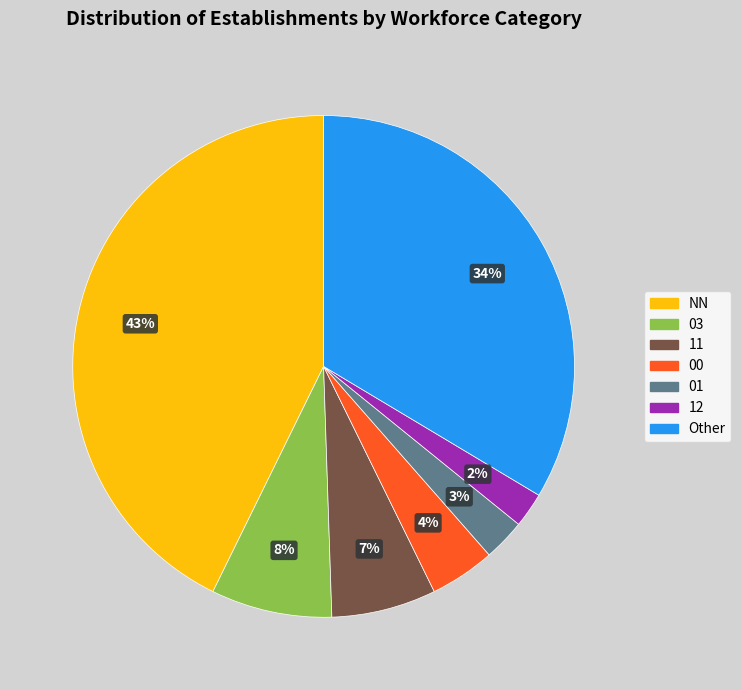

To the nearest percent, what is the average slice percentage?

14%